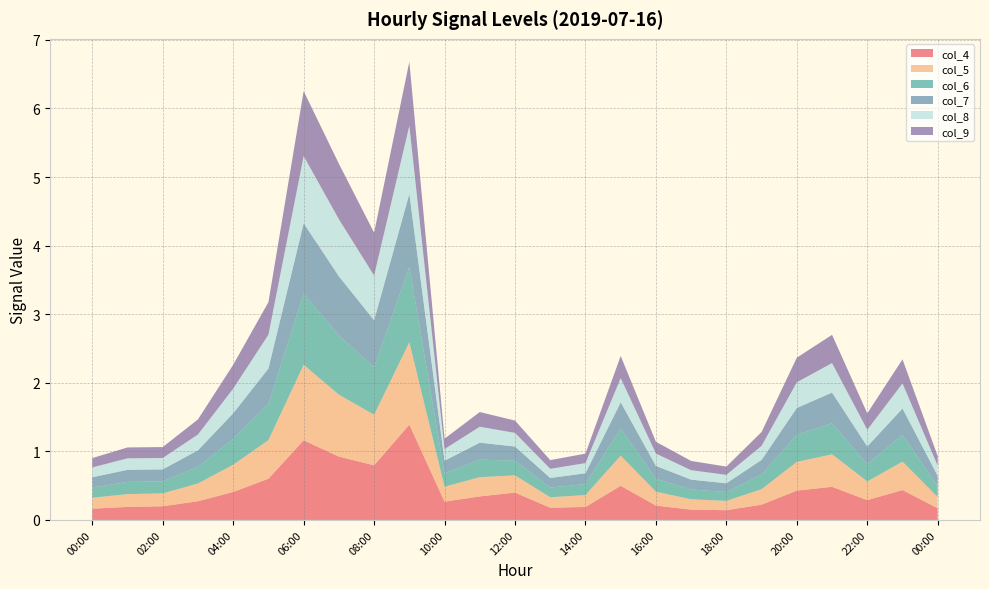

Reading left to right, extract all data points from this chart.

col_4: 00:00=0.2	01:00=0.2	02:00=0.2	03:00=0.3	04:00=0.4	05:00=0.6	06:00=1.2	07:00=0.9	08:00=0.8	09:00=1.4	10:00=0.3	11:00=0.3	12:00=0.4	13:00=0.2	14:00=0.2	15:00=0.5	16:00=0.2	17:00=0.1	18:00=0.1	19:00=0.2	20:00=0.4	21:00=0.5	22:00=0.3	23:00=0.4	00:00=0.2
col_5: 00:00=0.2	01:00=0.2	02:00=0.2	03:00=0.3	04:00=0.4	05:00=0.6	06:00=1.1	07:00=0.9	08:00=0.7	09:00=1.2	10:00=0.2	11:00=0.3	12:00=0.3	13:00=0.2	14:00=0.2	15:00=0.4	16:00=0.2	17:00=0.2	18:00=0.1	19:00=0.2	20:00=0.4	21:00=0.5	22:00=0.3	23:00=0.4	00:00=0.2
col_6: 00:00=0.2	01:00=0.2	02:00=0.2	03:00=0.2	04:00=0.4	05:00=0.5	06:00=1.0	07:00=0.9	08:00=0.7	09:00=1.1	10:00=0.2	11:00=0.3	12:00=0.2	13:00=0.1	14:00=0.2	15:00=0.4	16:00=0.2	17:00=0.1	18:00=0.1	19:00=0.2	20:00=0.4	21:00=0.5	22:00=0.3	23:00=0.4	00:00=0.2
col_7: 00:00=0.1	01:00=0.2	02:00=0.2	03:00=0.2	04:00=0.4	05:00=0.5	06:00=1.0	07:00=0.9	08:00=0.7	09:00=1.1	10:00=0.2	11:00=0.2	12:00=0.2	13:00=0.1	14:00=0.2	15:00=0.4	16:00=0.2	17:00=0.1	18:00=0.1	19:00=0.2	20:00=0.4	21:00=0.4	22:00=0.3	23:00=0.4	00:00=0.2
col_8: 00:00=0.1	01:00=0.2	02:00=0.2	03:00=0.2	04:00=0.4	05:00=0.5	06:00=1.0	07:00=0.8	08:00=0.7	09:00=1.0	10:00=0.2	11:00=0.2	12:00=0.2	13:00=0.1	14:00=0.1	15:00=0.4	16:00=0.2	17:00=0.1	18:00=0.1	19:00=0.2	20:00=0.4	21:00=0.4	22:00=0.2	23:00=0.4	00:00=0.1
col_9: 00:00=0.1	01:00=0.2	02:00=0.2	03:00=0.2	04:00=0.3	05:00=0.5	06:00=0.9	07:00=0.8	08:00=0.6	09:00=0.9	10:00=0.2	11:00=0.2	12:00=0.2	13:00=0.1	14:00=0.1	15:00=0.3	16:00=0.2	17:00=0.1	18:00=0.1	19:00=0.2	20:00=0.4	21:00=0.4	22:00=0.2	23:00=0.4	00:00=0.1